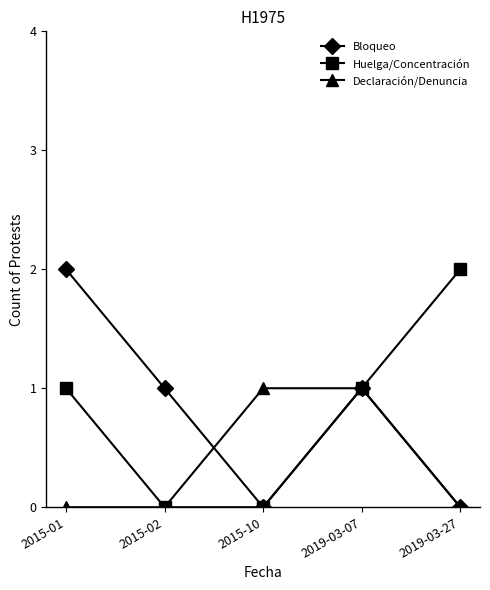

What is the maximum value for Bloqueo?

2